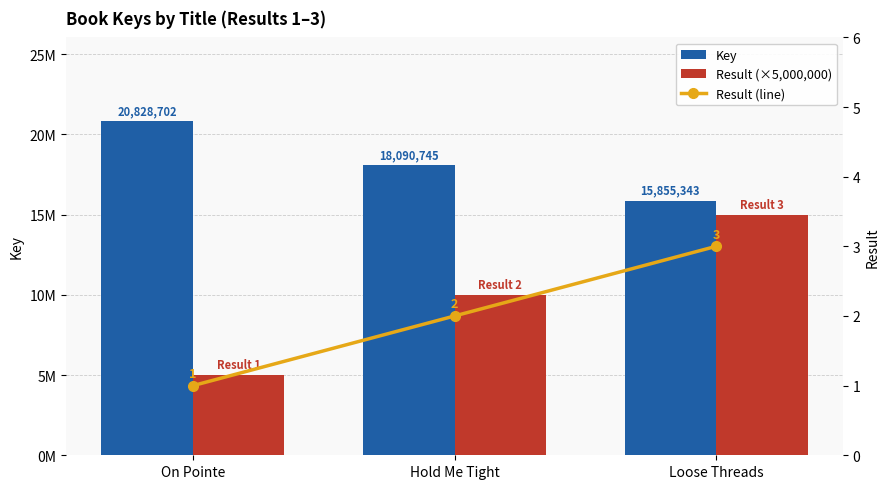

How many data points in Key are less than 18090745?

1